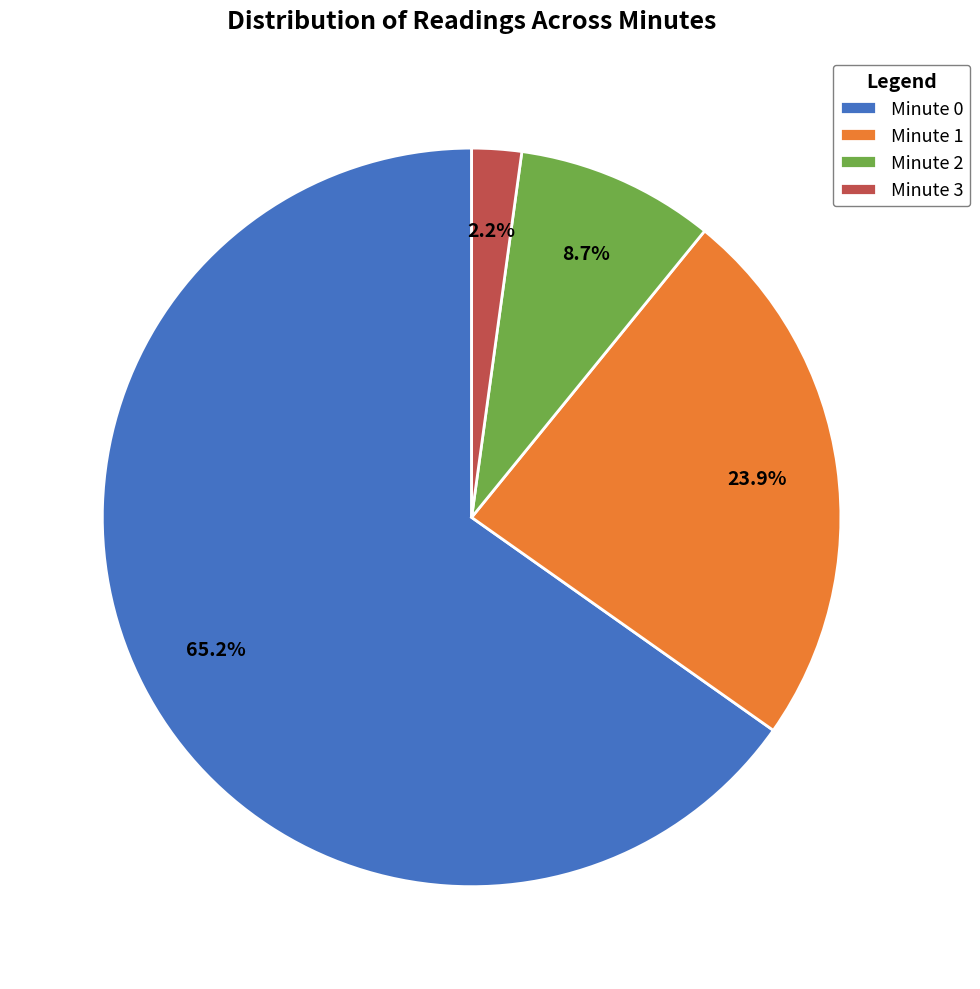

What percentage do Minute 2 and Minute 0 together represent?

73.9%